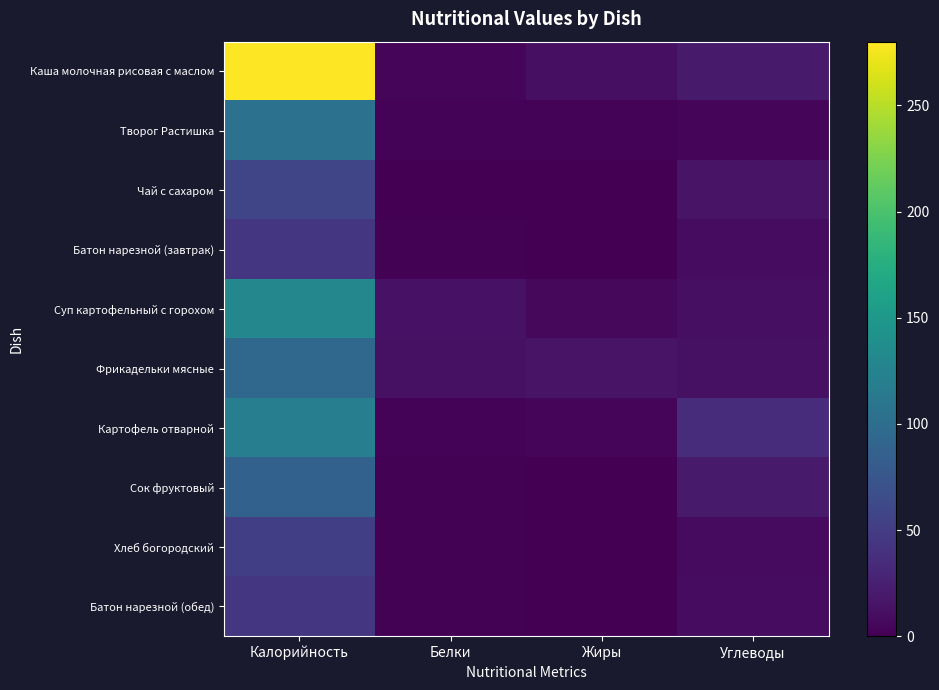

Reading right to left, list all the values displayed in this chart.

Каша молочная рисовая с маслом: Углеводы=20.0	Жиры=12.0	Белки=5.1	Калорийность=280.0
Творог Растишка: Углеводы=4.6	Жиры=3.0	Белки=3.2	Калорийность=105.5
Чай с сахаром: Углеводы=15.0	Жиры=0.1	Белки=0.3	Калорийность=58.0
Батон нарезной (завтрак): Углеводы=9.0	Жиры=0.0	Белки=2.0	Калорийность=44.0
Суп картофельный с горохом: Углеводы=12.0	Жиры=5.5	Белки=14.0	Калорийность=130.0
Фрикадельки мясные: Углеводы=12.1	Жиры=14.6	Белки=12.9	Калорийность=95.0
Картофель отварной: Углеводы=36.0	Жиры=3.8	Белки=3.2	Калорийность=120.0
Сок фруктовый: Углеводы=19.8	Жиры=0.2	Белки=1.5	Калорийность=86.6
Хлеб богородский: Углеводы=8.3	Жиры=0.3	Белки=1.6	Калорийность=52.0
Батон нарезной (обед): Углеводы=9.0	Жиры=0.0	Белки=2.0	Калорийность=44.0